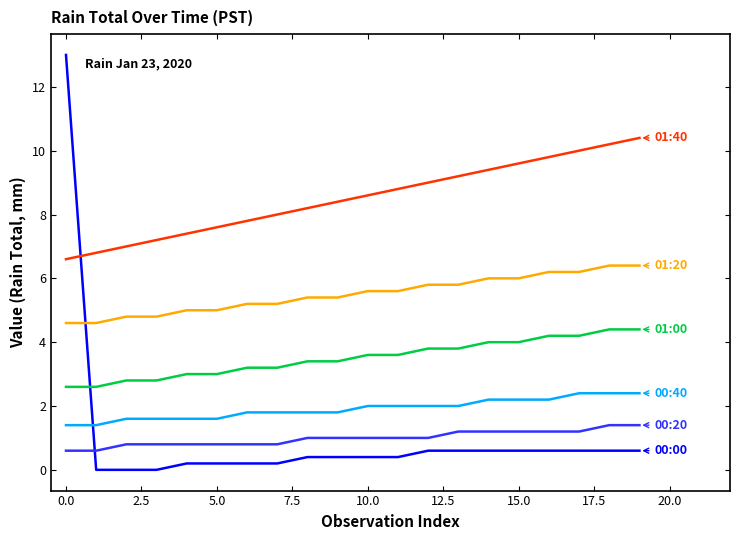

What is the greatest value displayed?

13.0